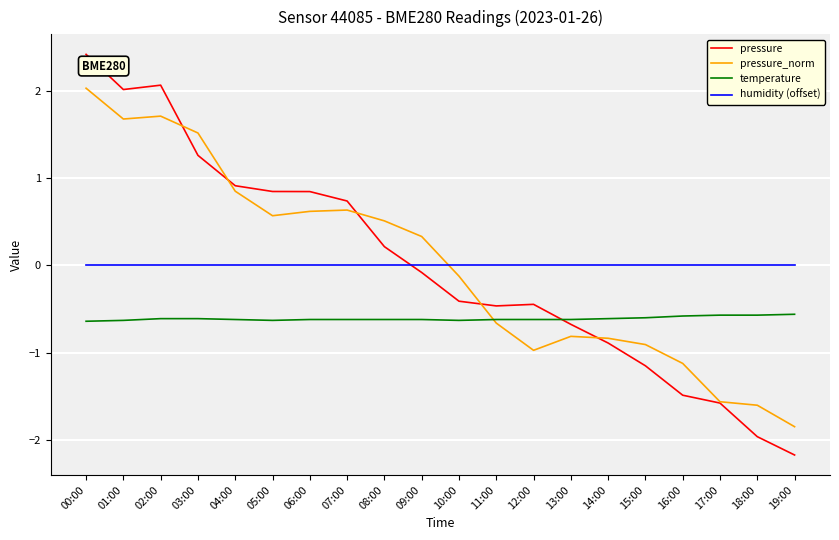

Which series has the widest spread of values?

pressure